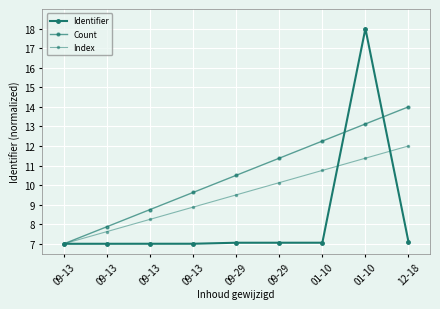

What is the sum of all Identifier values?

74.3